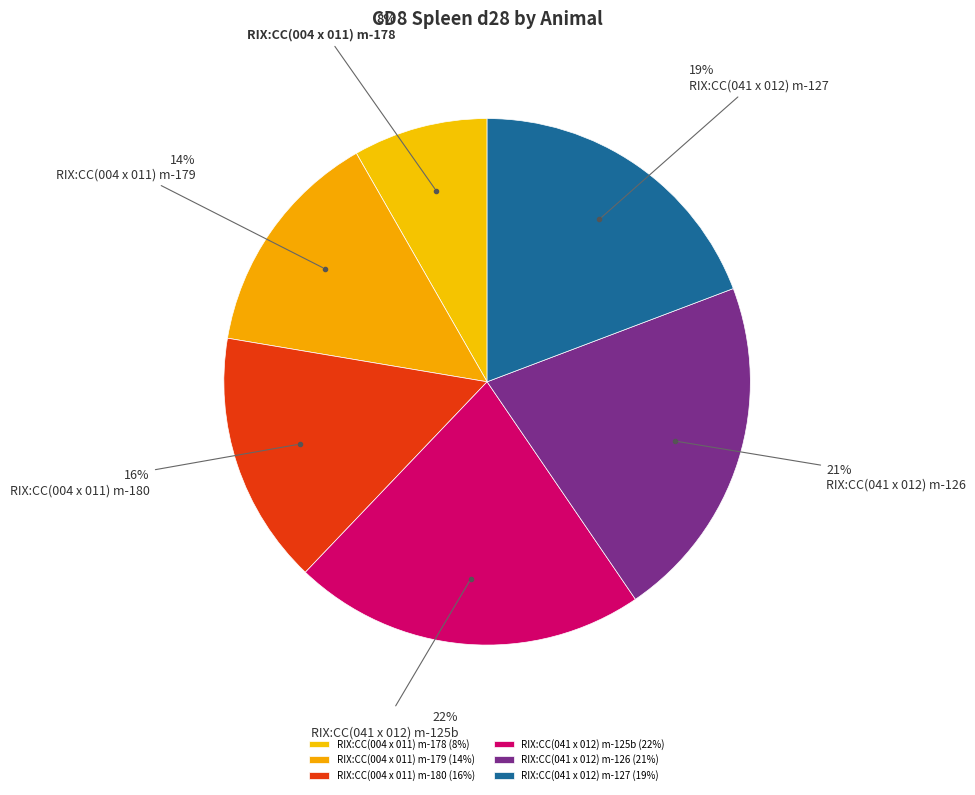

To the nearest percent, what portion does RIX:CC(004 x 011) m-180 represent?

16%